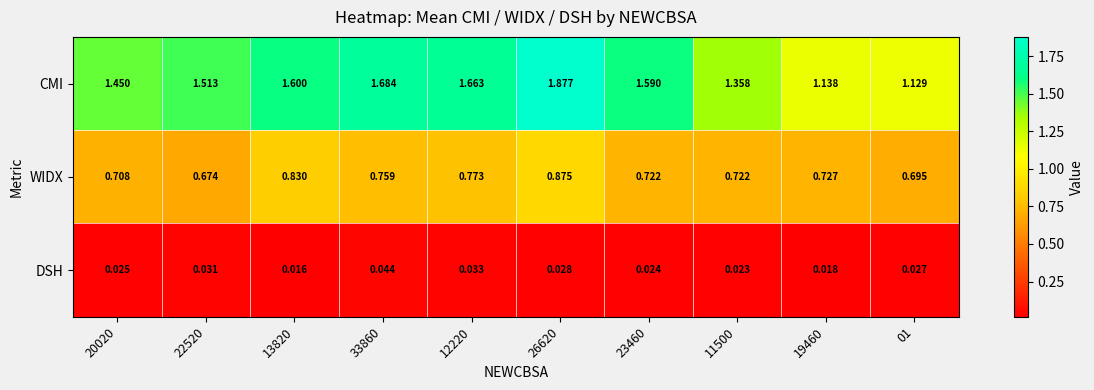

Rank the series by their average value, from lowest to highest.

DSH, WIDX, CMI